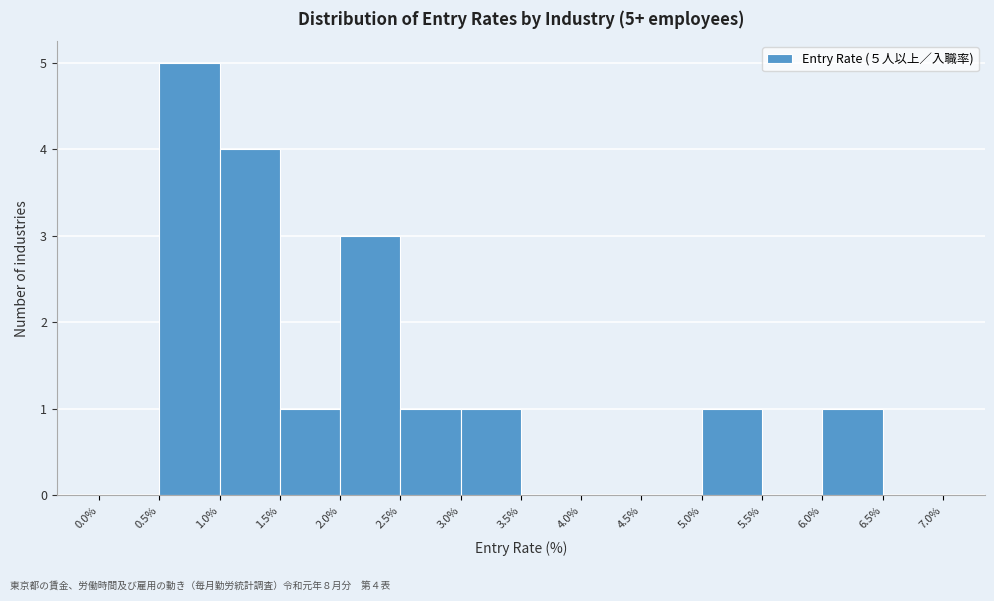

Over which range of the x-axis is the bar tallest?

0.5% to 1.0%